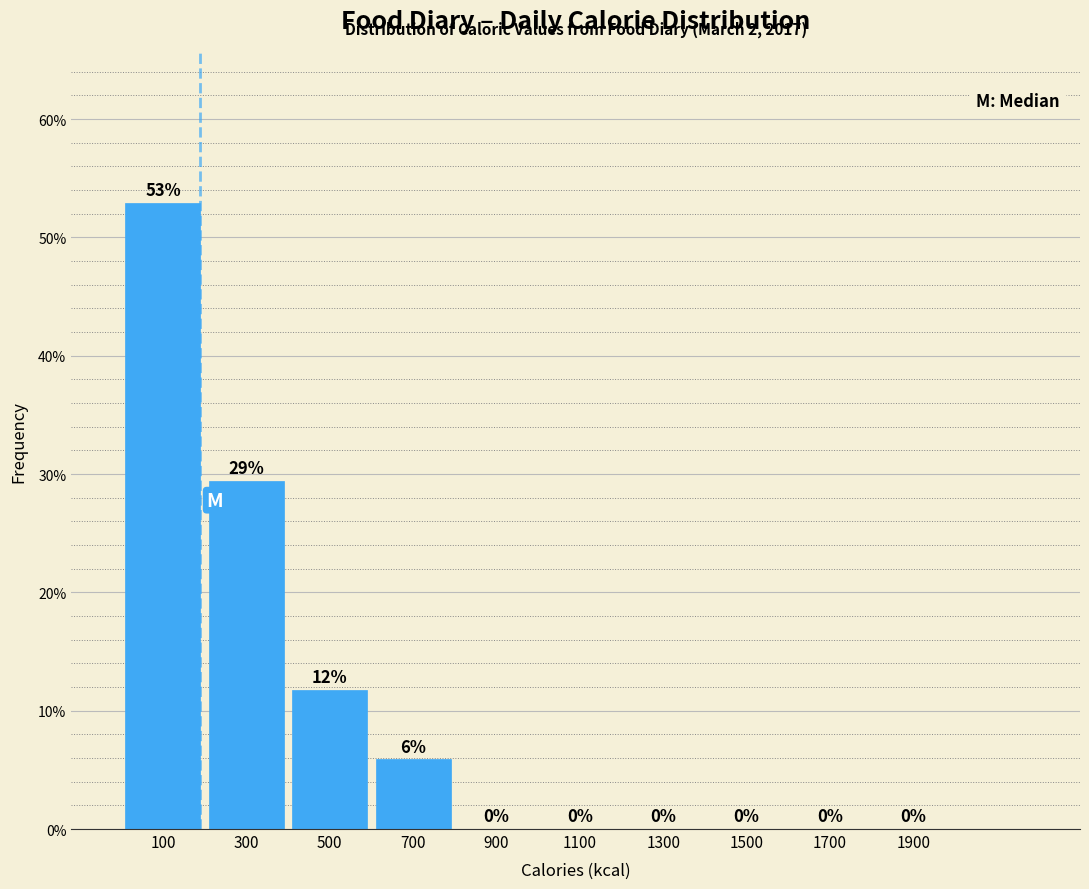

Which range on the x-axis has the tallest bar?

0 to 200